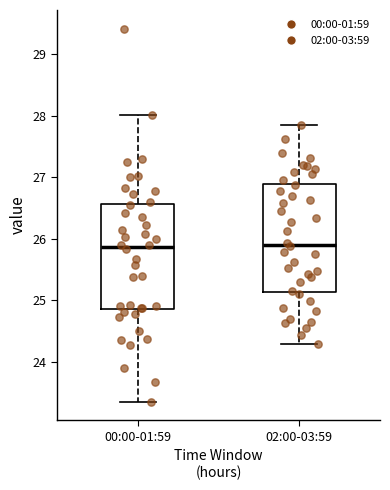

Reading left to right, read every box against the y-axis: the position of its median line, the range the box covers, and the ends of its whiskers. The values are not printed on the chart, so give them approximately, as read against the axis.

00:00-01:59: median 25.9, box 24.9 to 26.6, whiskers 23.4 to 28.0
02:00-03:59: median 25.9, box 25.1 to 26.9, whiskers 24.3 to 27.9